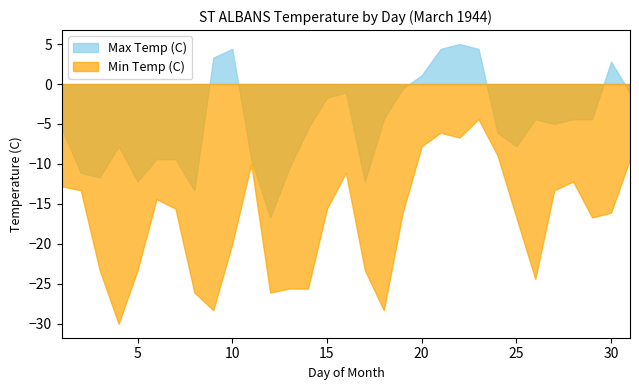

What is the spread (max minus min) of values at 20?

8.9